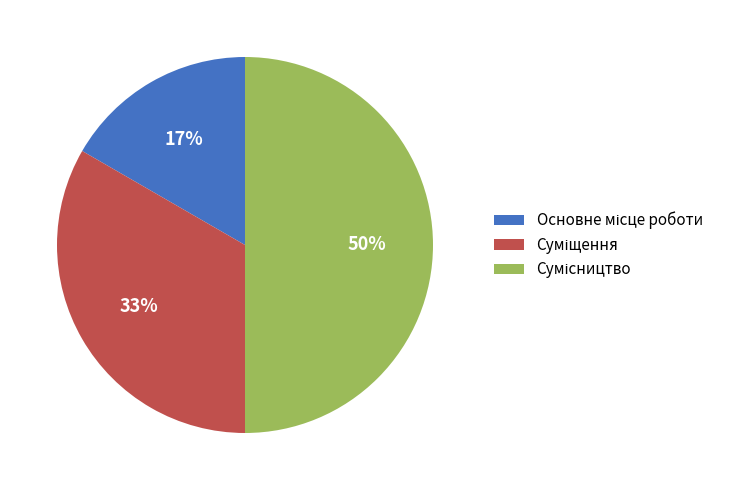

To the nearest percent, what is the average slice percentage?

33%